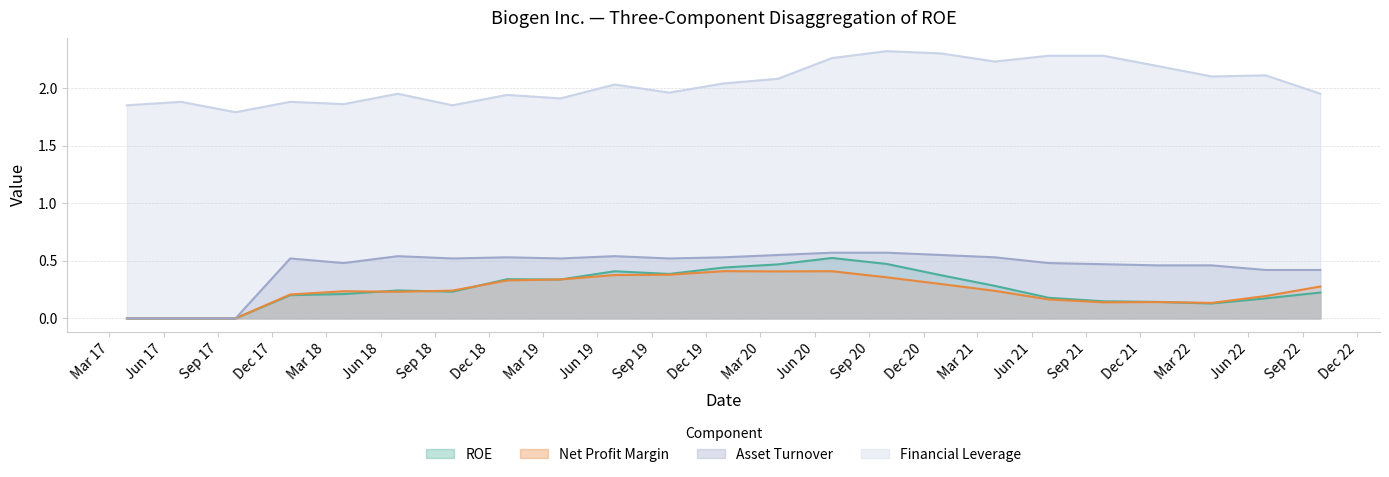

What position from the right is 2020-06-30?

10